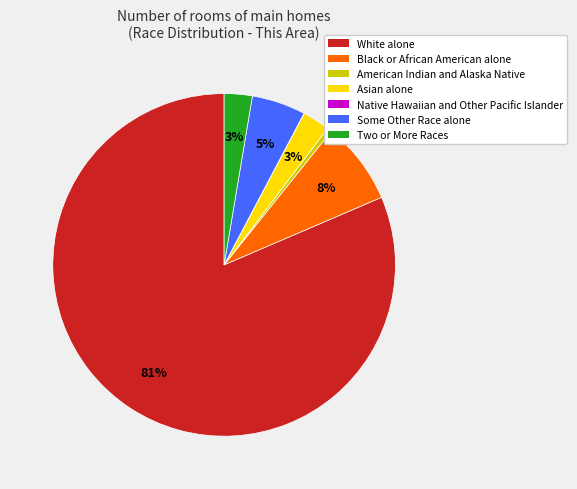

Is the sum of Asian alone and Two or More Races greater than half?

No